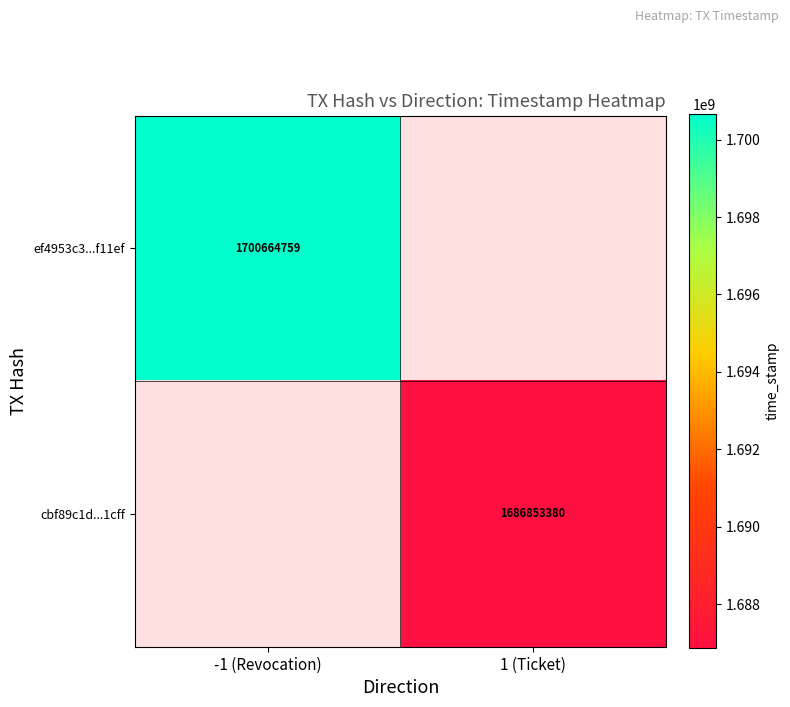

Which category has the highest value across all series?

-1 (Revocation)